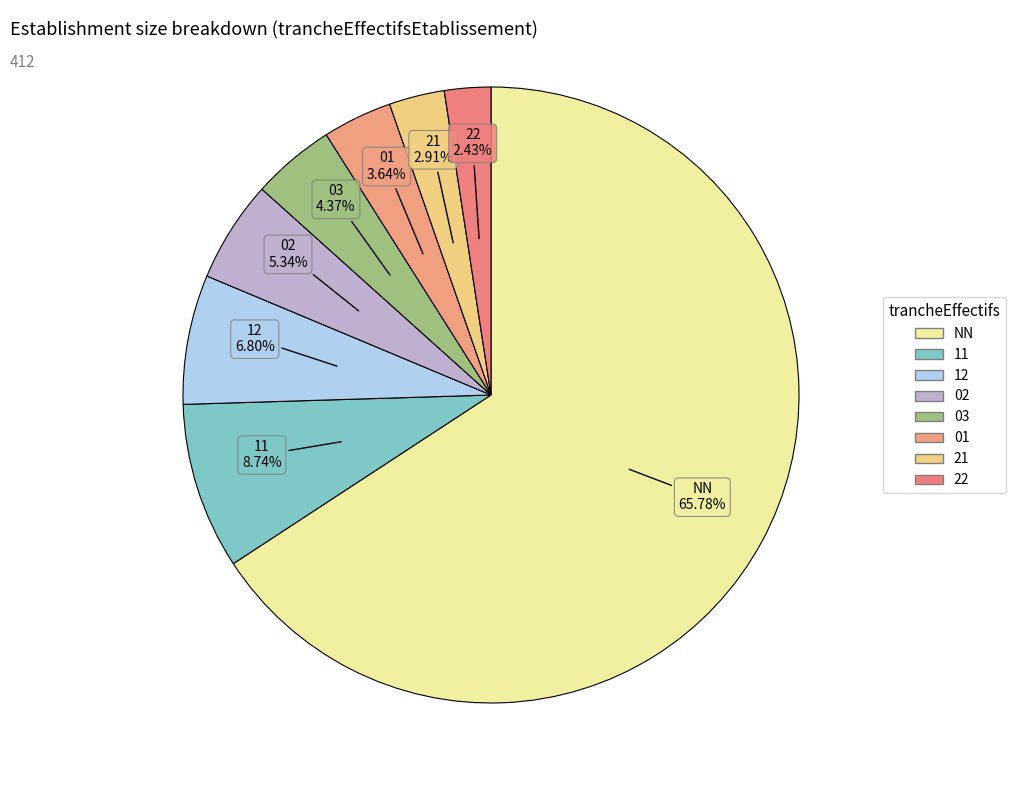

Combined, what portion of the pie is 01 and 12?

10.4%